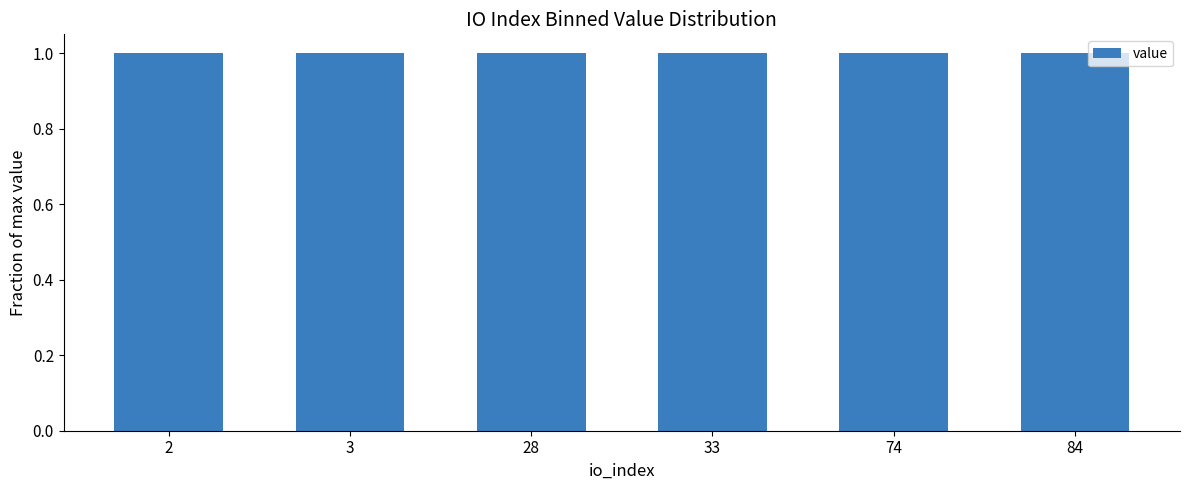

What value does the data have at 2?

1.0